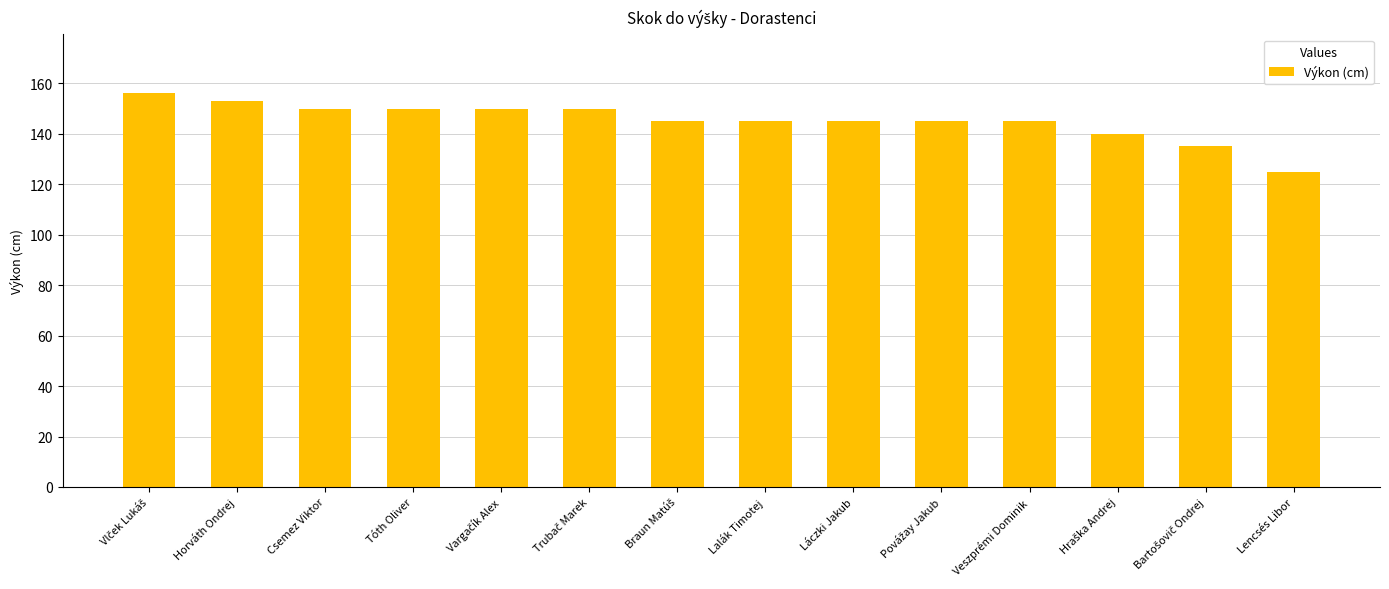

What is the change in value from Tóth Oliver to Veszprémi Dominik?

-5